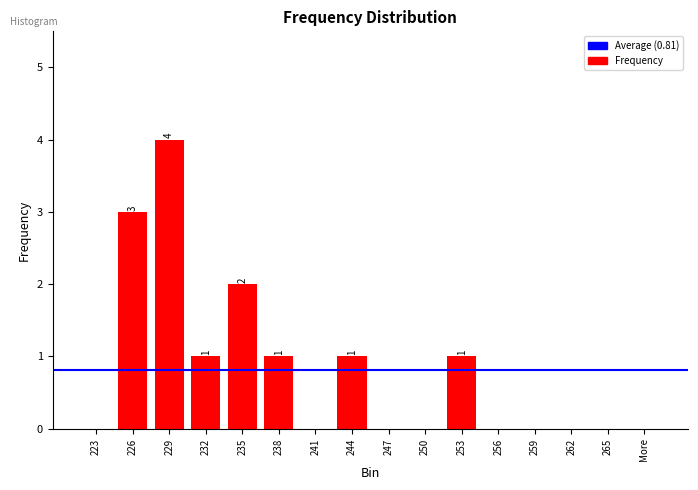

What is the maximum value shown in the chart?

4